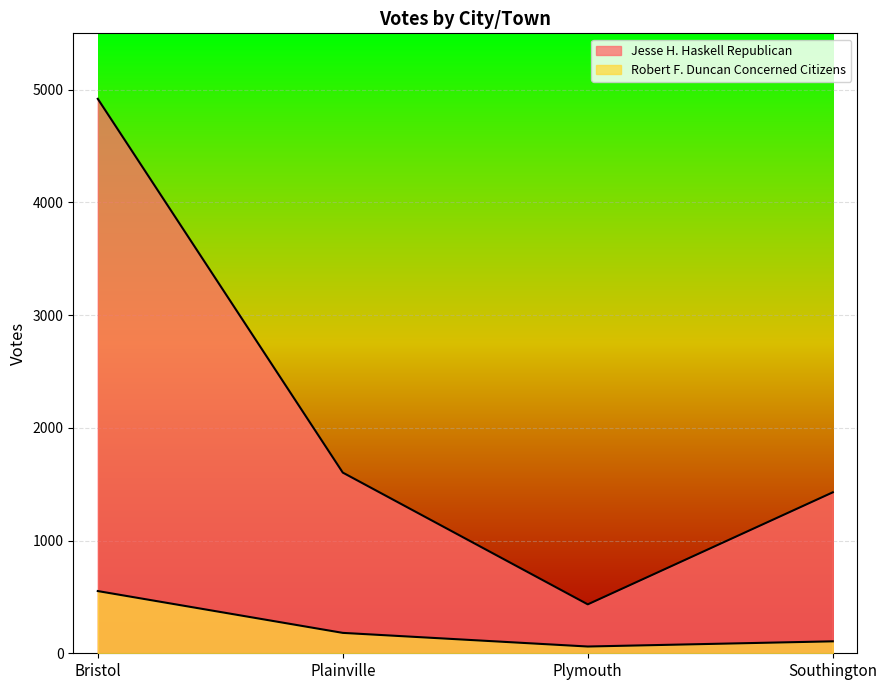

Reading right to left, transcribe all the data shown in this chart.

Jesse H. Haskell Republican: Southington=1428	Plymouth=434	Plainville=1603	Bristol=4919
Robert F. Duncan Concerned Citizens: Southington=106	Plymouth=60	Plainville=181	Bristol=552